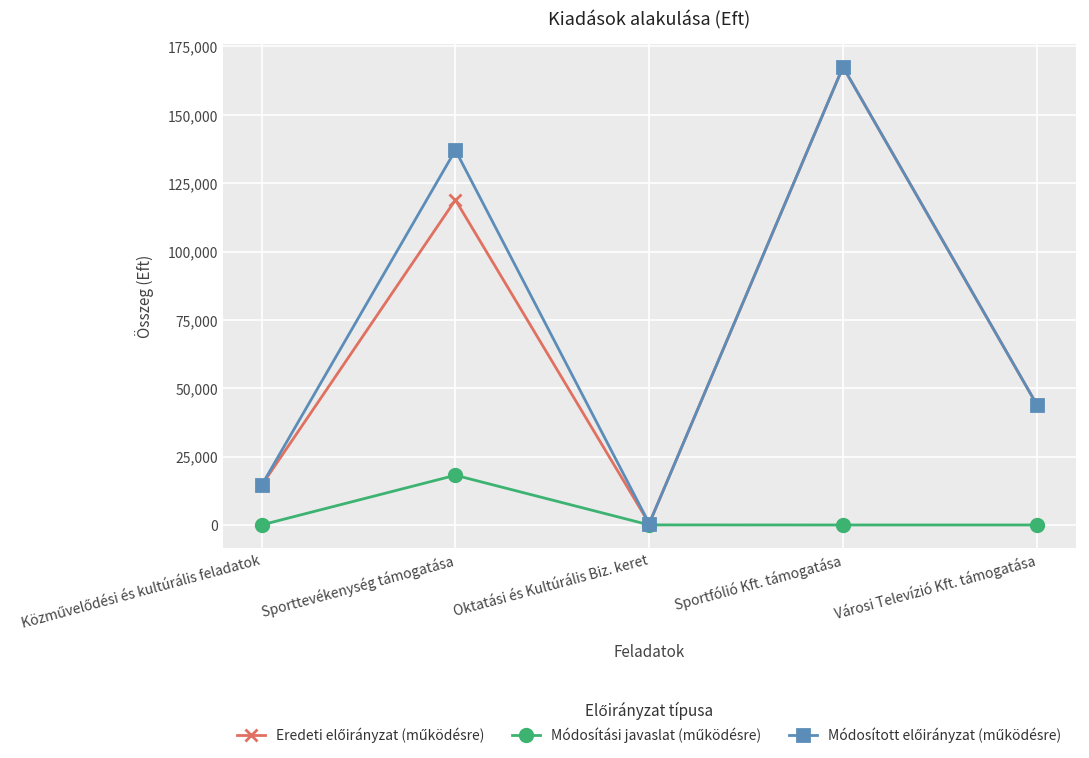

What is the label of the 4th point from the right?

Sporttevékenység támogatása